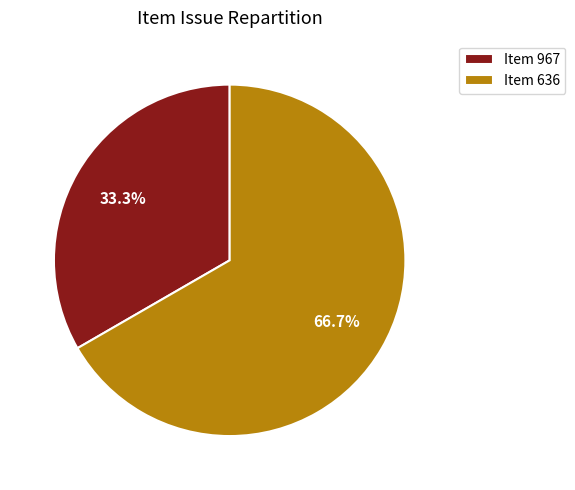

How many slices are in this pie chart?

2